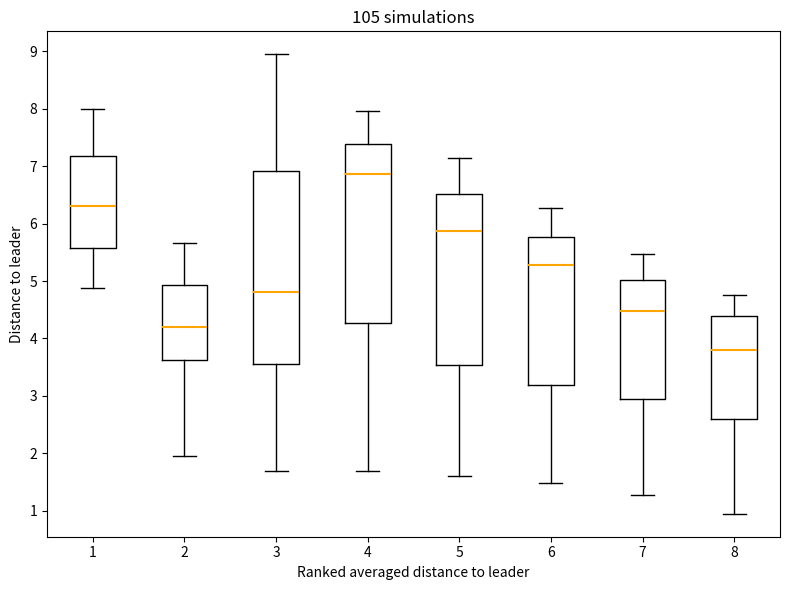

Reading left to right, transcribe this box plot: for each box, give where its median line is, the range the box spans, and where its two whiskers end, as read against the y-axis. The values are not printed on the chart, so give them approximately, as read against the axis.

1: median 6.3, box 5.6 to 7.2, whiskers 4.9 to 8.0
2: median 4.2, box 3.6 to 4.9, whiskers 2.0 to 5.7
3: median 4.8, box 3.5 to 6.9, whiskers 1.7 to 8.9
4: median 6.9, box 4.3 to 7.4, whiskers 1.7 to 8.0
5: median 5.9, box 3.5 to 6.5, whiskers 1.6 to 7.1
6: median 5.3, box 3.2 to 5.8, whiskers 1.5 to 6.3
7: median 4.5, box 3.0 to 5.0, whiskers 1.3 to 5.5
8: median 3.8, box 2.6 to 4.4, whiskers 0.9 to 4.8